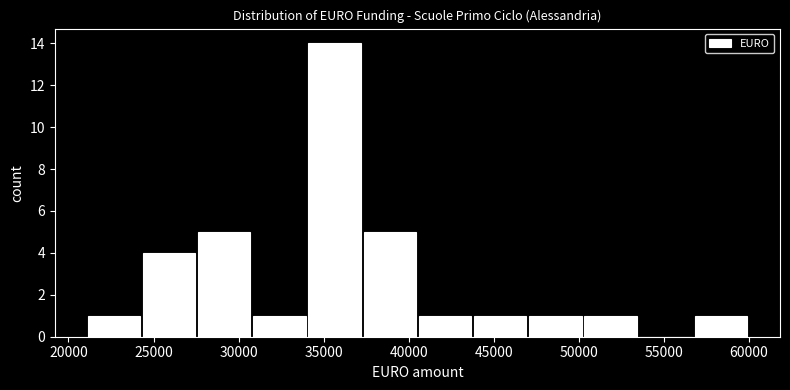

Over which range of the x-axis is the bar tallest?

34000 to 37500